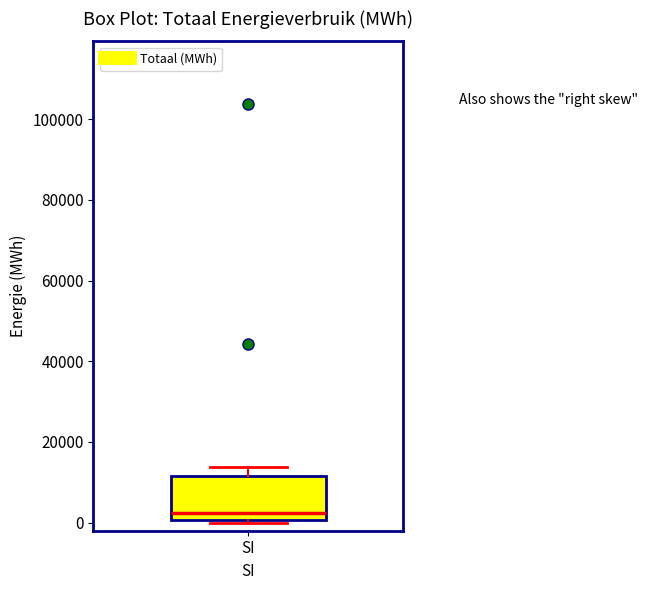

Where is the lower edge of the box for SI on the y-axis? The values are not printed on the chart, so give them approximately, as read against the axis.

0